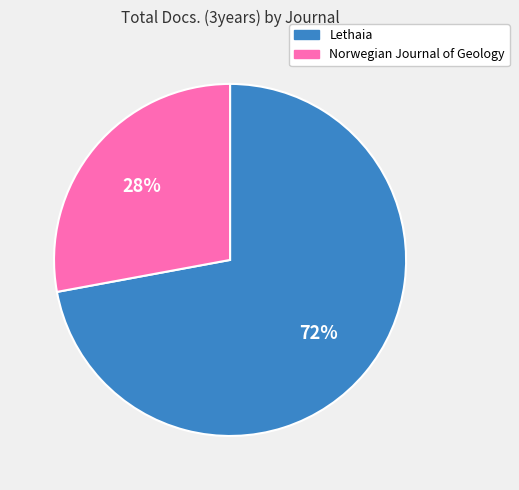

The Norwegian Journal of Geology slice represents 28% of the pie. True or false?

True